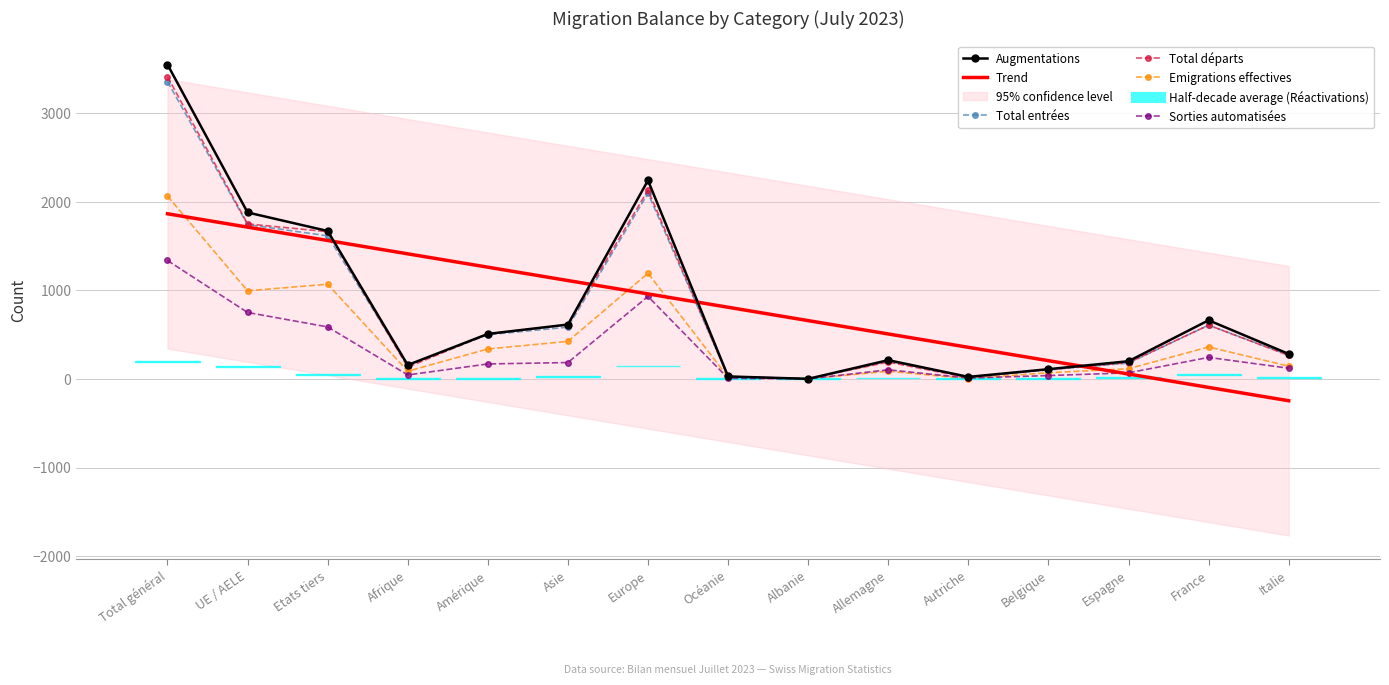

How many data points does each series have?

15